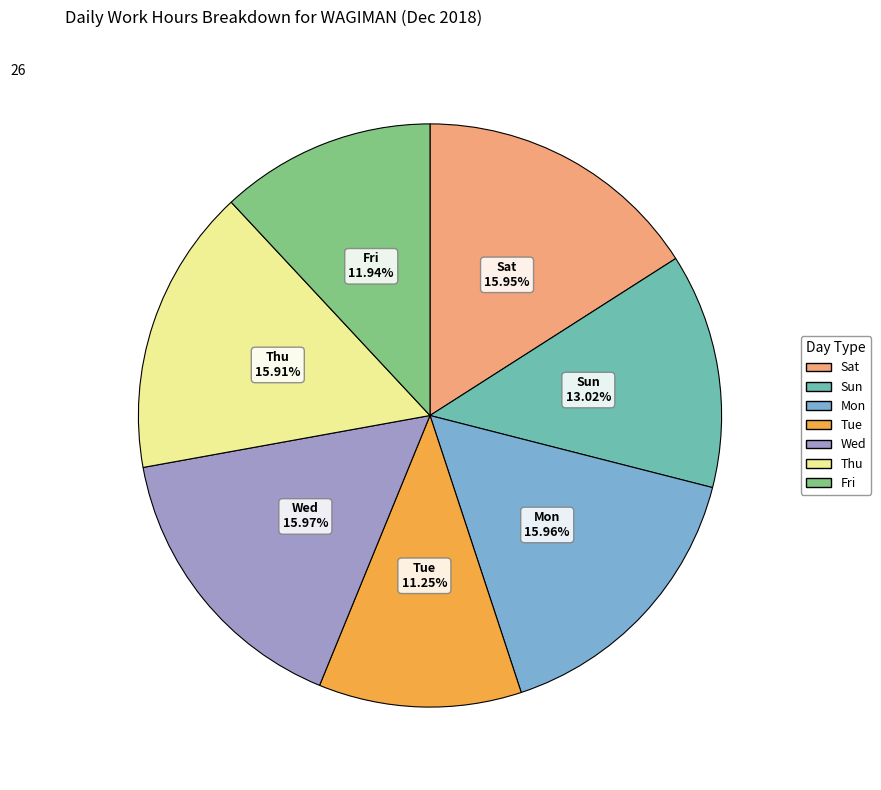

Does any single category account for the majority?

No